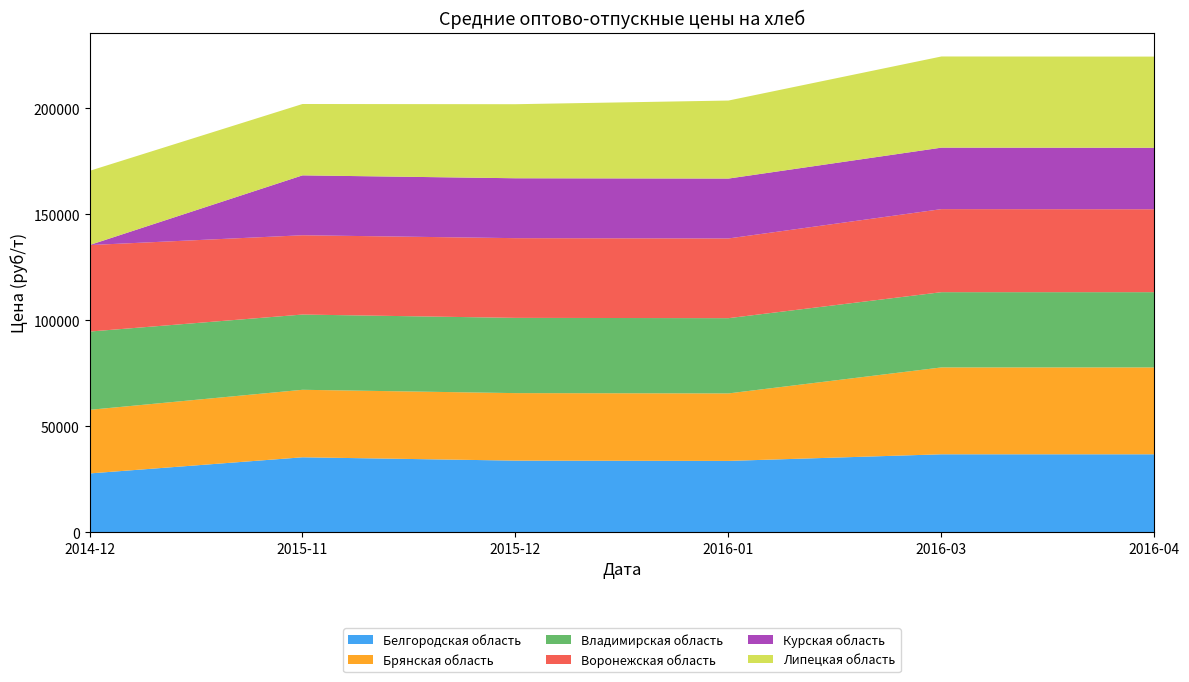

Reading left to right, what are all the values shown in this chart?

Белгородская область: 2014-12=27720	2015-11=35340	2015-12=33770	2016-01=33630	2016-03=36755	2016-04=36755
Брянская область: 2014-12=30000	2015-11=31840	2015-12=31840	2016-01=31840	2016-03=40975	2016-04=40975
Владимирская область: 2014-12=36920	2015-11=35490	2015-12=35490	2016-01=35490	2016-03=35490	2016-04=35490
Воронежская область: 2014-12=40800	2015-11=37400	2015-12=37600	2016-01=37600	2016-03=39176	2016-04=39116
Курская область: 2014-12=0	2015-11=28250	2015-12=28250	2016-01=28250	2016-03=29000	2016-04=29000
Липецкая область: 2014-12=35000	2015-11=33660	2015-12=34930	2016-01=36800	2016-03=43000	2016-04=43000